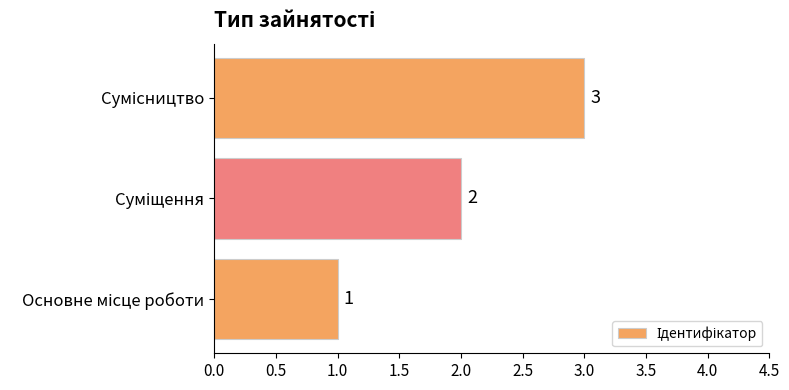

What is the sum of all values?

6